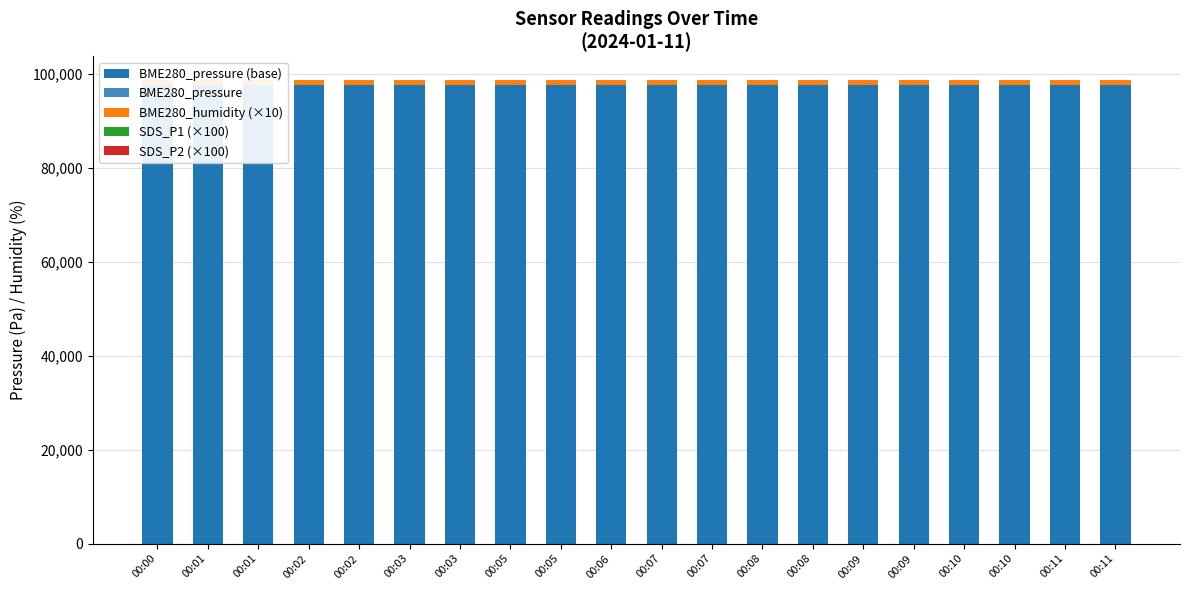

What is the total value across all series at 00:06?

98738.9